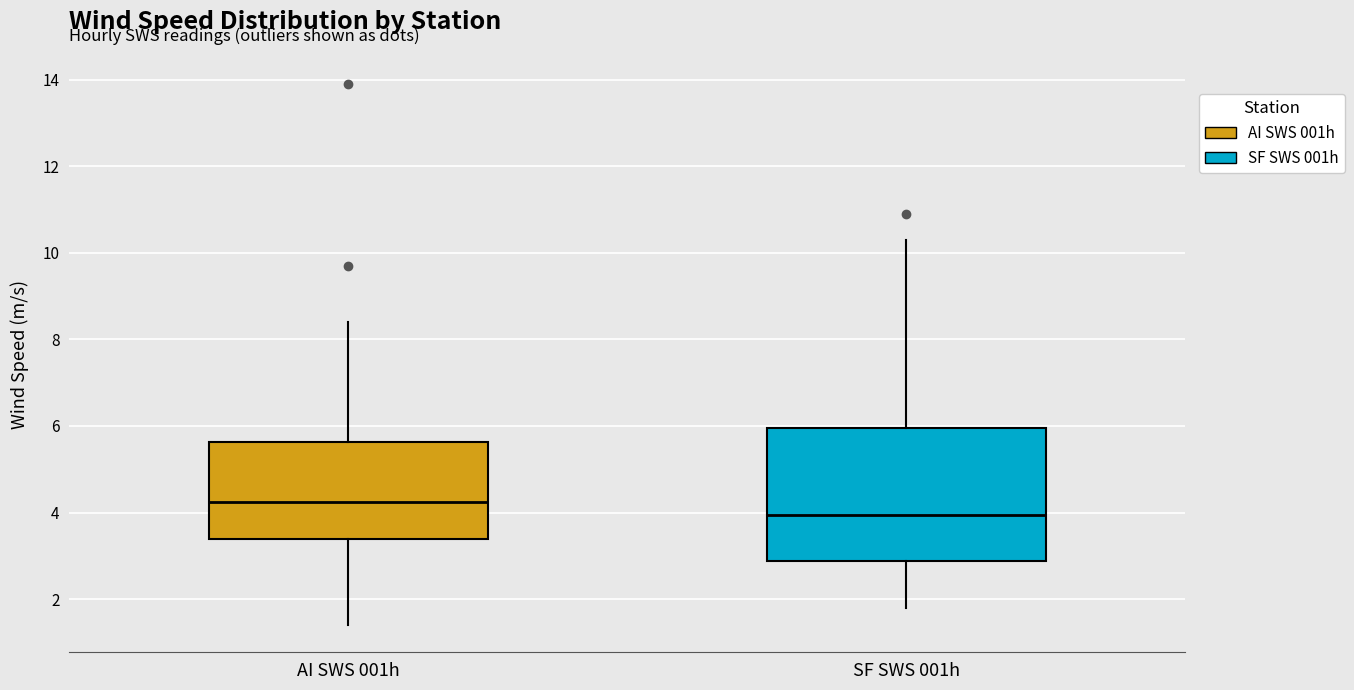

Which box has the lowest median line?

SF SWS 001h